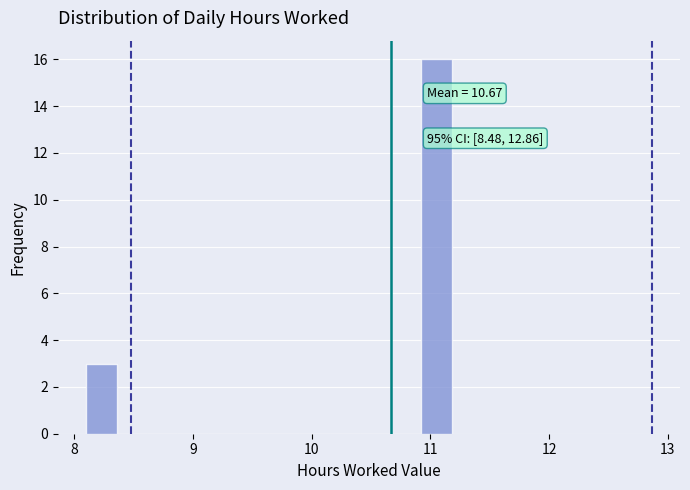

Around what value on the x-axis is the tallest bar? Give the approximate position of its centre, as read against the axis.

11.1